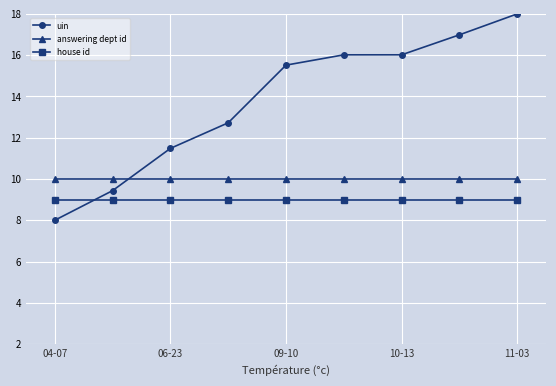

Which series has the largest total across all categories?

uin